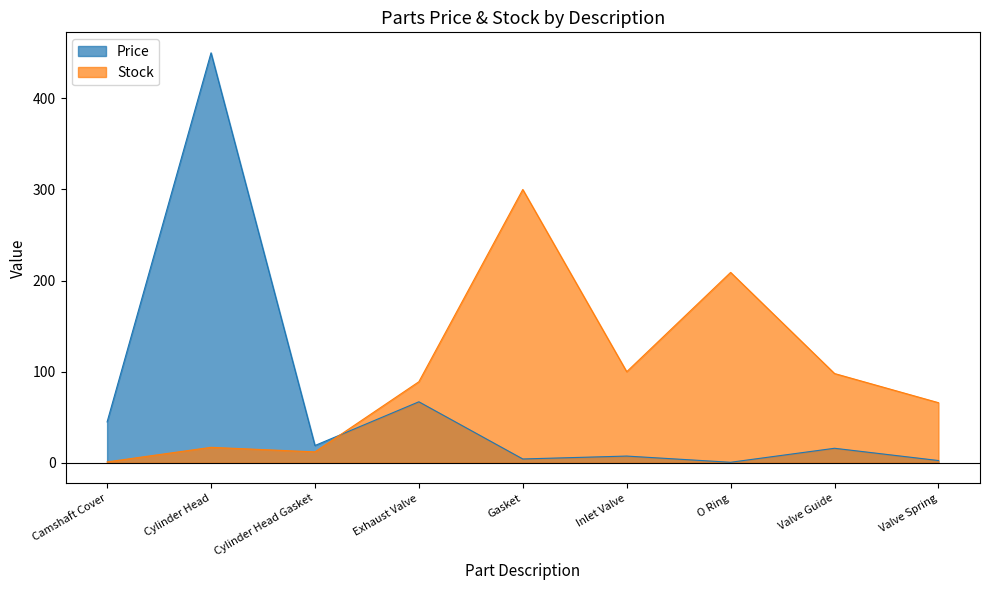

What is the difference between the Price values at Gasket and O Ring?

3.6